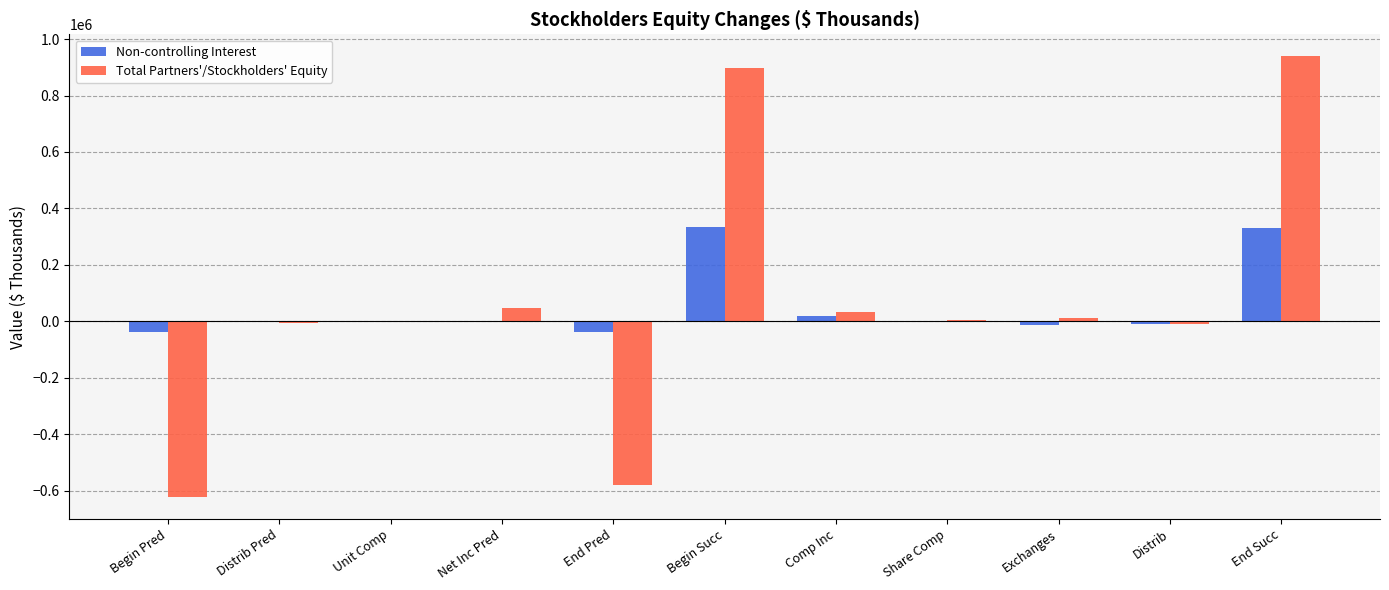

Which category has the highest value in the Total Partners'/Stockholders' Equity series?

End Succ